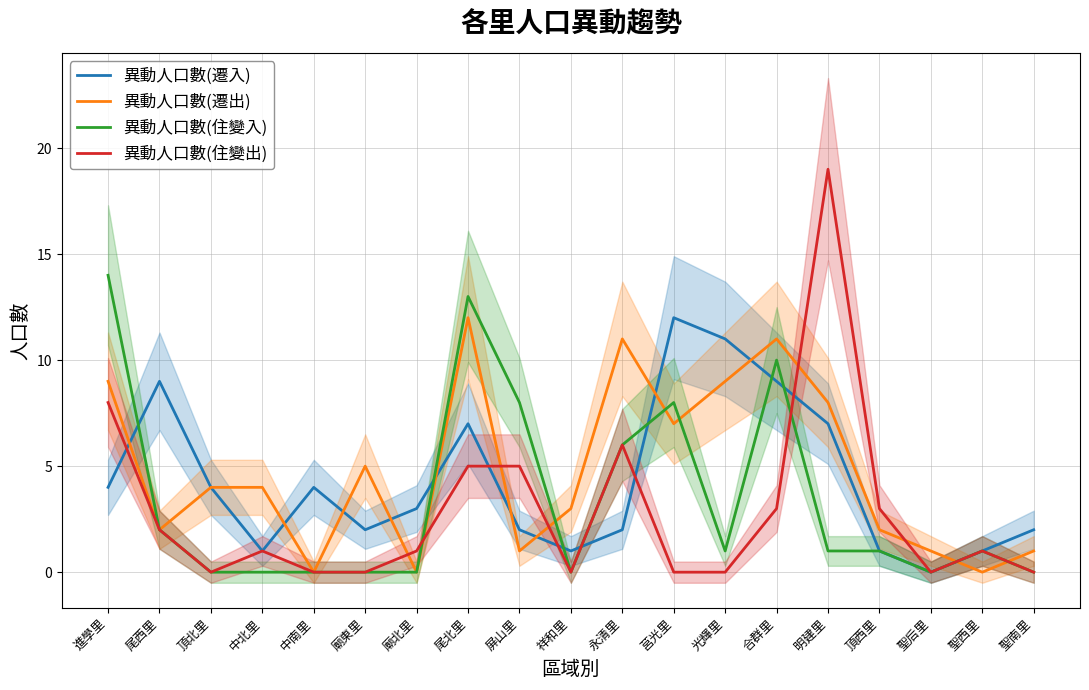

True or false: 異動人口數(住變入) and 異動人口數(遷出) cross at least once.

True